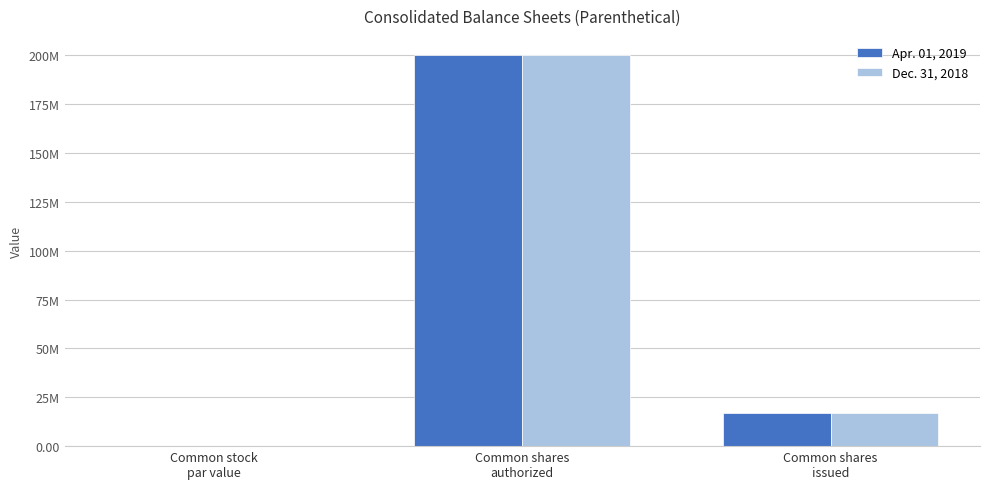

What is the value of the Dec. 31, 2018 bar at the 3rd from the left?

17025000.0